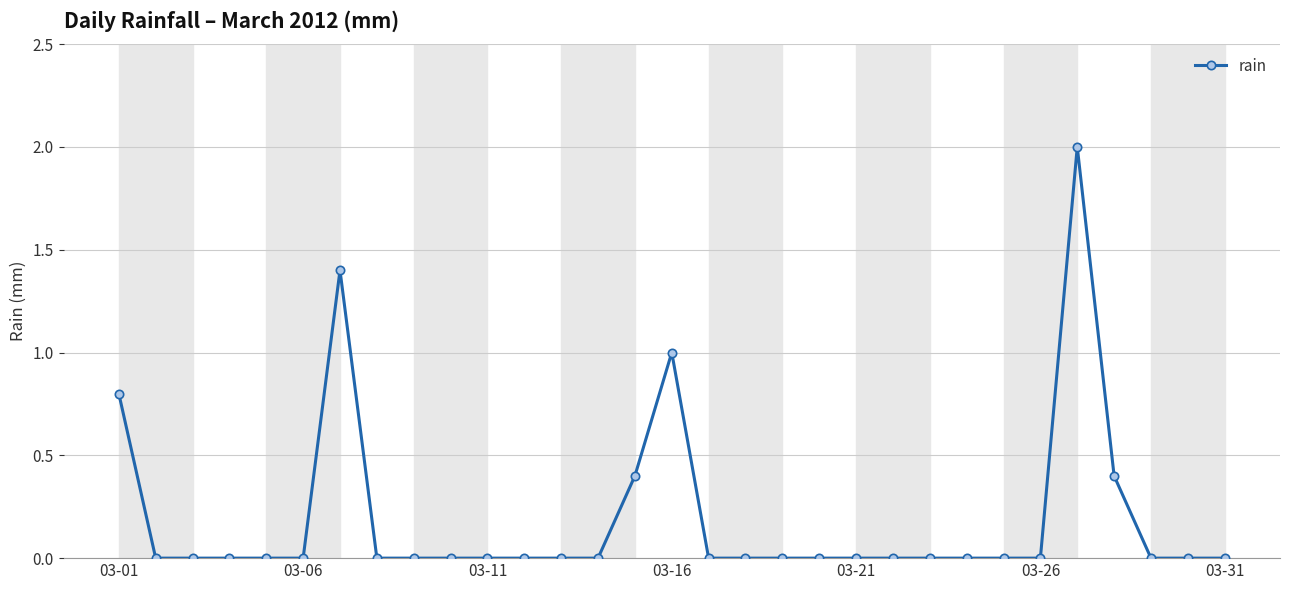

True or false: there are more than 0 points higher than both neighbors.

True